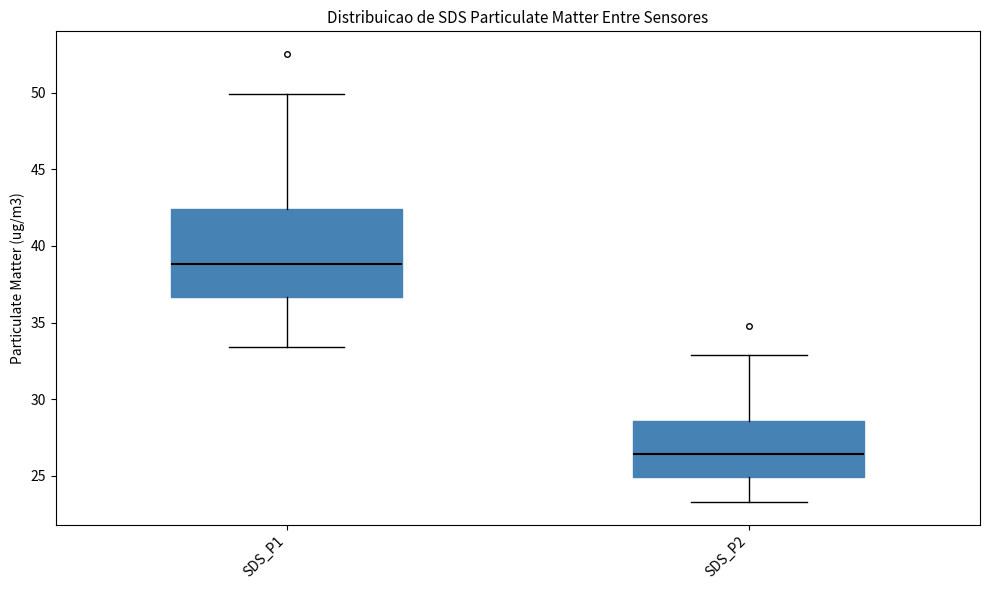

Reading left to right, transcribe this box plot: for each box, give where its median line is, the range the box spans, and where its two whiskers end, as read against the y-axis. The values are not printed on the chart, so give them approximately, as read against the axis.

SDS_P1: median 39.0, box 36.5 to 42.5, whiskers 33.5 to 50.0
SDS_P2: median 26.5, box 25.0 to 28.5, whiskers 23.5 to 33.0